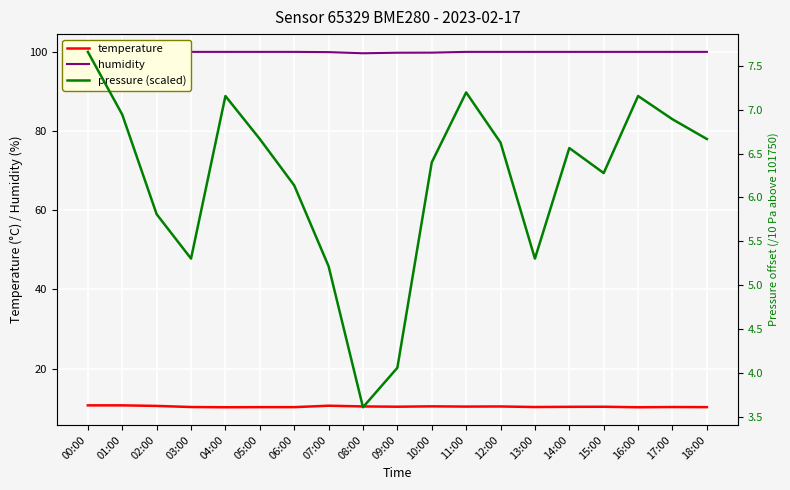

Reading left to right, list all the values displayed in this chart.

temperature: 00:00=10.7	01:00=10.7	02:00=10.6	03:00=10.3	04:00=10.2	05:00=10.3	06:00=10.3	07:00=10.6	08:00=10.4	09:00=10.4	10:00=10.5	11:00=10.4	12:00=10.4	13:00=10.3	14:00=10.3	15:00=10.4	16:00=10.2	17:00=10.3	18:00=10.3
humidity: 00:00=100.0	01:00=99.7	02:00=99.7	03:00=100.0	04:00=100.0	05:00=100.0	06:00=100.0	07:00=99.9	08:00=99.7	09:00=99.8	10:00=99.8	11:00=100.0	12:00=100.0	13:00=100.0	14:00=100.0	15:00=100.0	16:00=100.0	17:00=100.0	18:00=100.0
pressure (scaled): 00:00=7.7	01:00=6.9	02:00=5.8	03:00=5.3	04:00=7.2	05:00=6.7	06:00=6.1	07:00=5.2	08:00=3.6	09:00=4.1	10:00=6.4	11:00=7.2	12:00=6.6	13:00=5.3	14:00=6.6	15:00=6.3	16:00=7.2	17:00=6.9	18:00=6.7